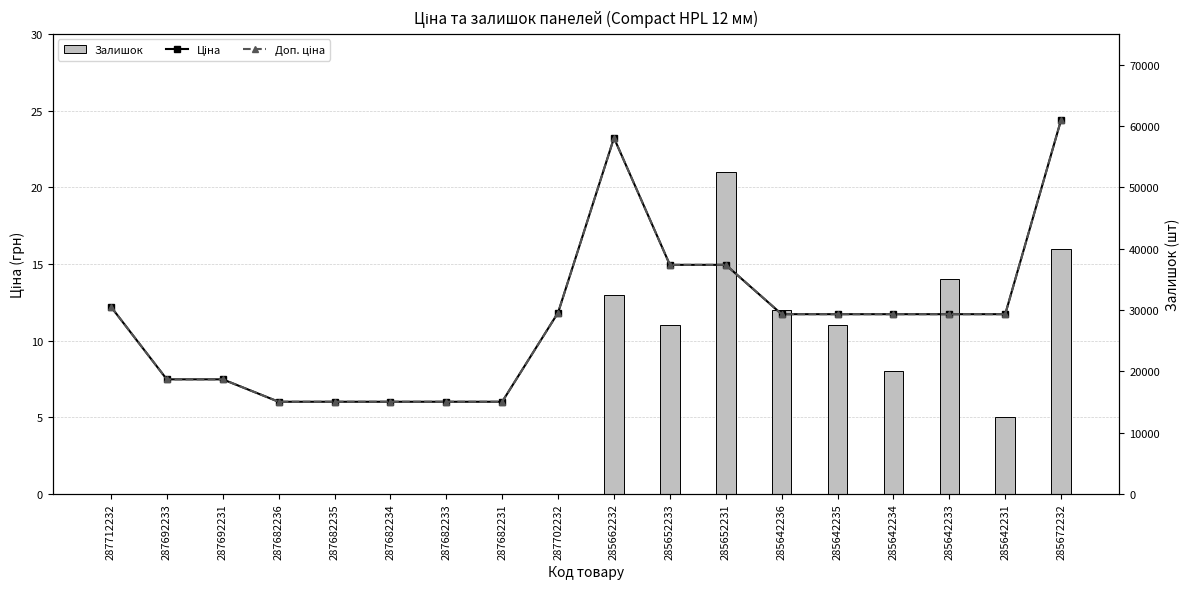

Between 287712232 and 285652231, which series saw the biggest shift?

Ціна